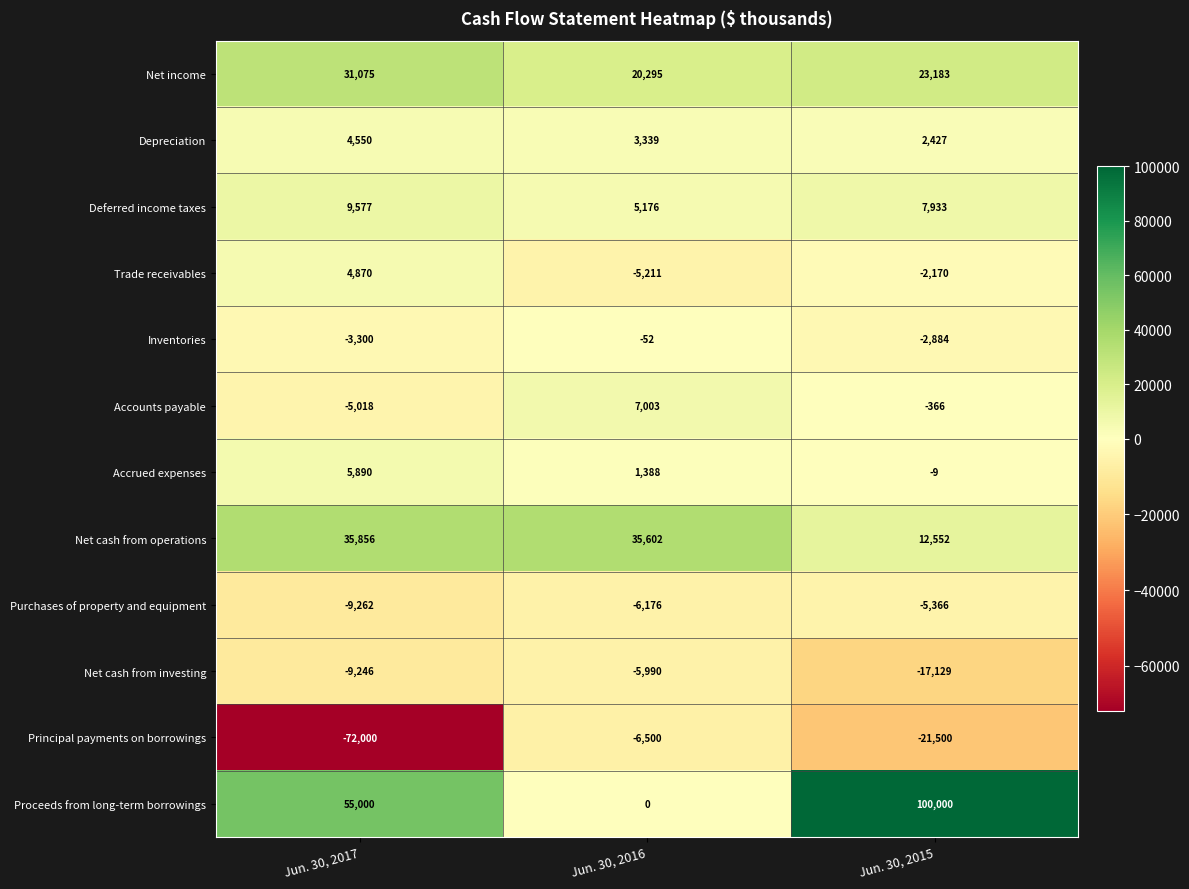

Is the value of Net income at Jun. 30, 2017 greater than the value of Purchases of property and equipment at Jun. 30, 2016?

Yes